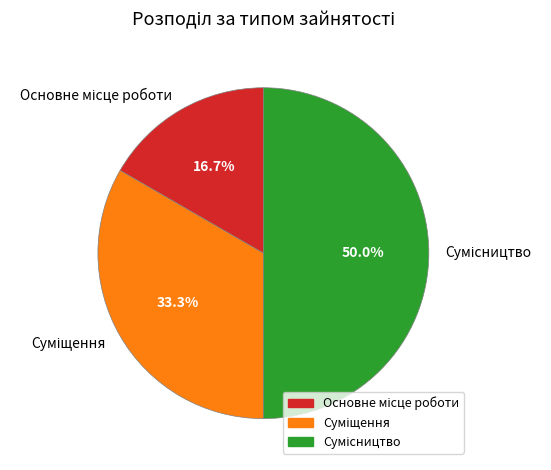

To the nearest percent, what is the difference between the Сумісництво and Основне місце роботи slice percentages?

33%